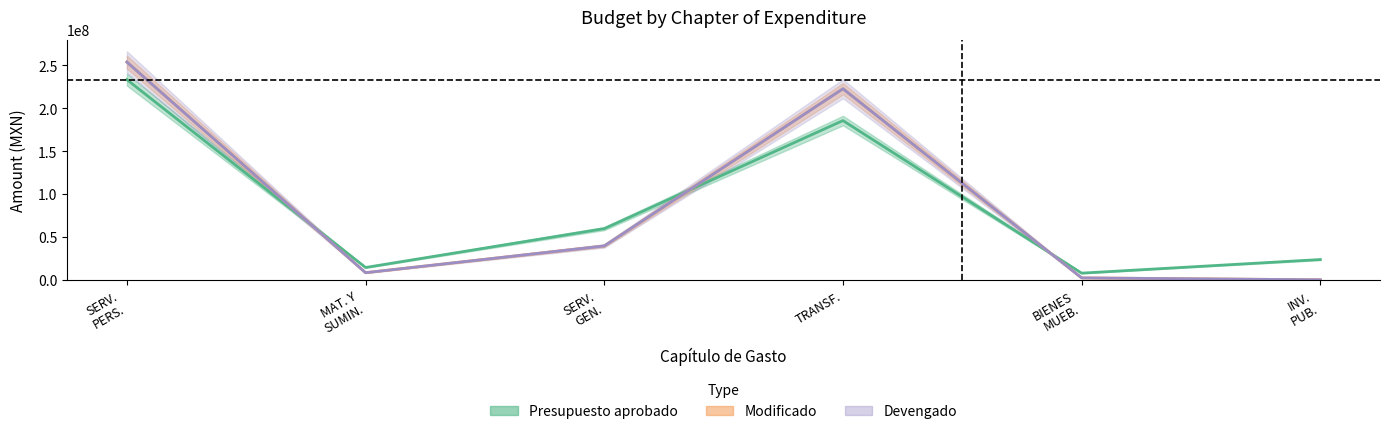

Which series has the largest total across all categories?

Modificado